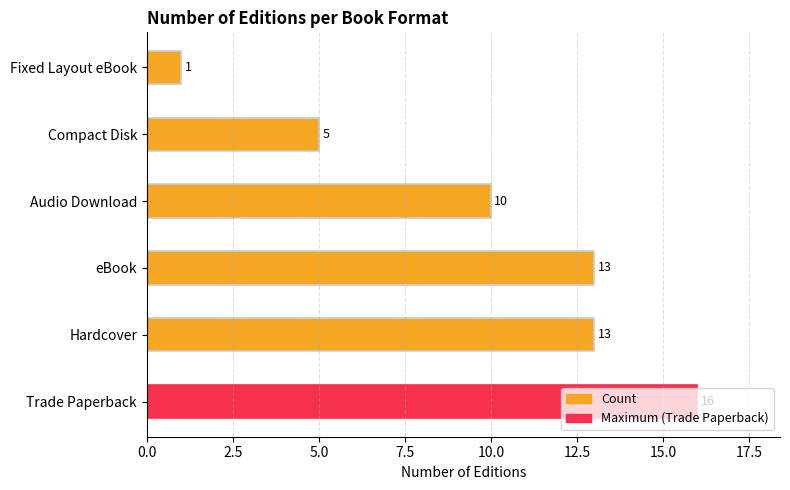

At which category does the chart reach its minimum across all series?

Fixed Layout eBook